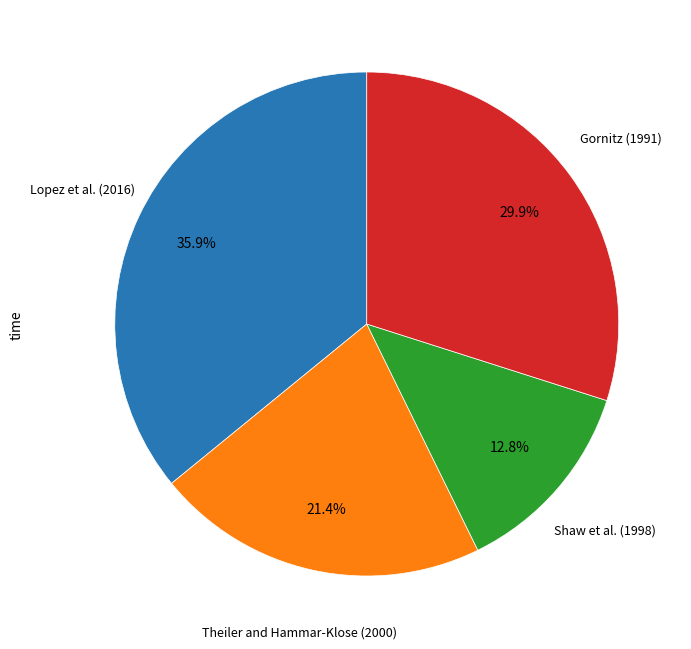

Is there a majority slice in this chart?

No